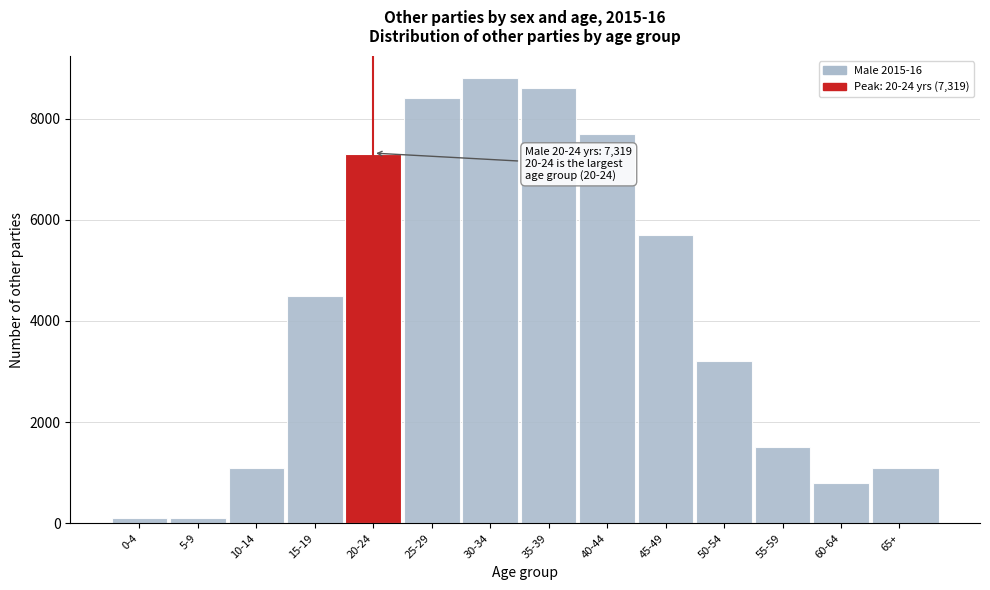

Reading left to right, what are all the values shown in this chart?

100	100	1100	4500	7300	8400	8800	8600	7700	5700	3200	1500	800	1100